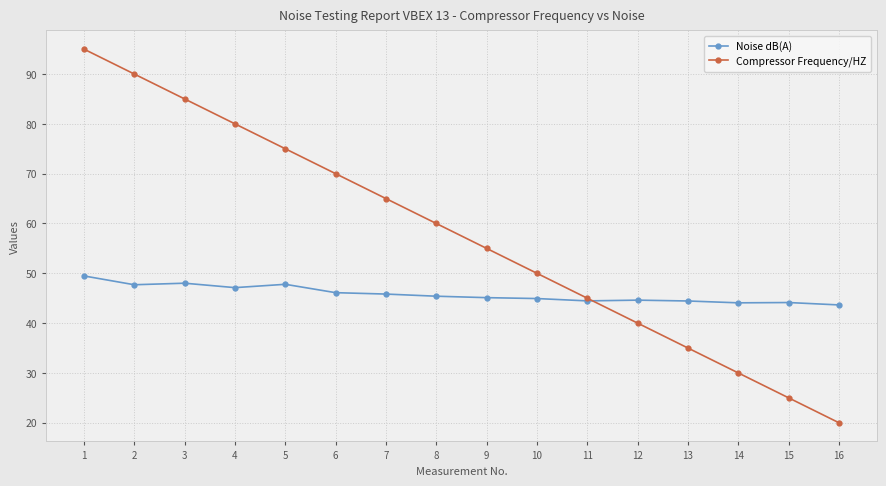

True or false: Noise dB(A) has more than 0 interior local peaks.

True